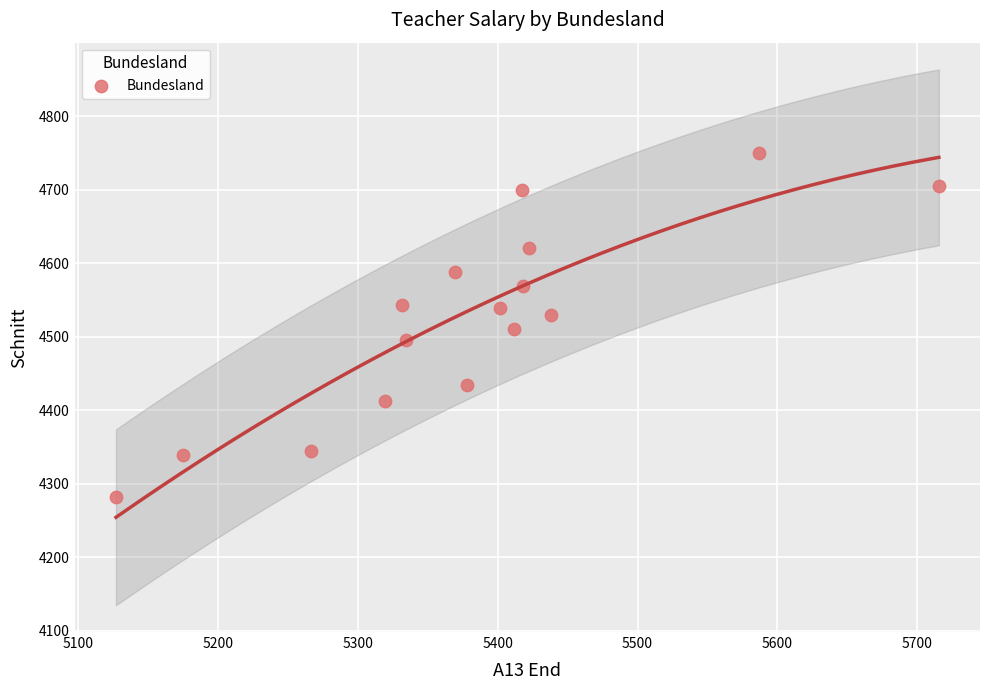

What is the range of X values (max minus min)?

588.7